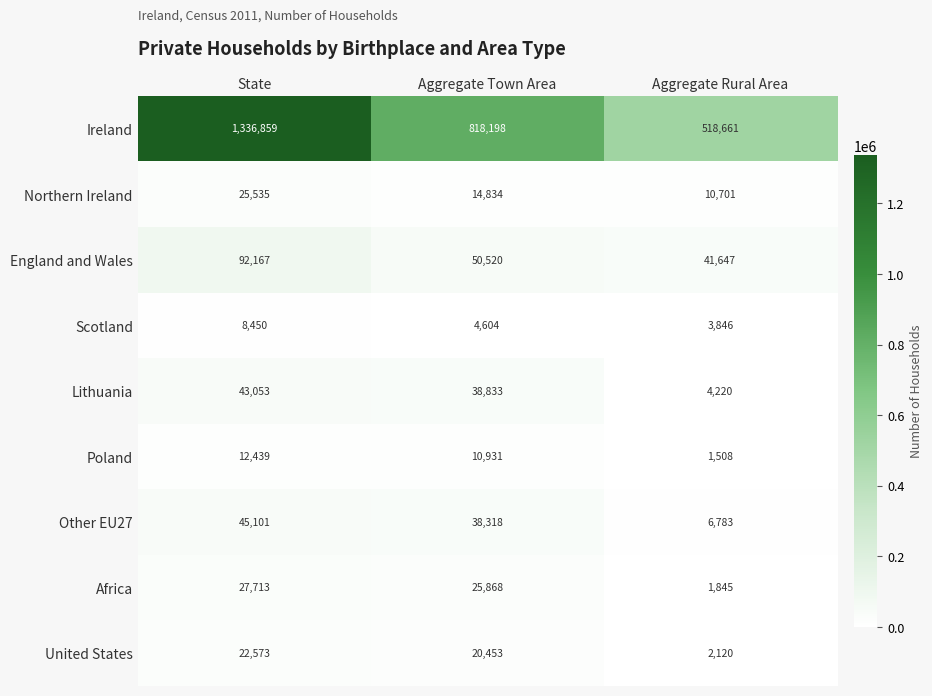

Is it true that Poland equals 10931 at Aggregate Town Area?

True